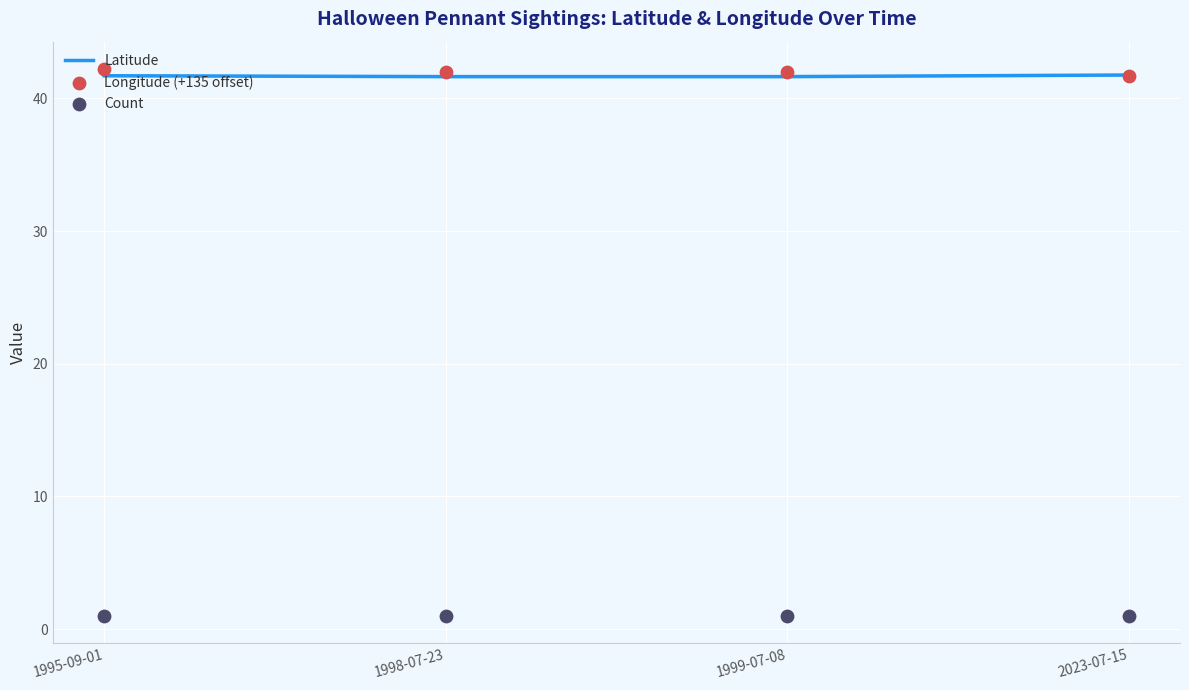

Which series has the largest Y range (max minus min)?

Longitude (+135 offset)